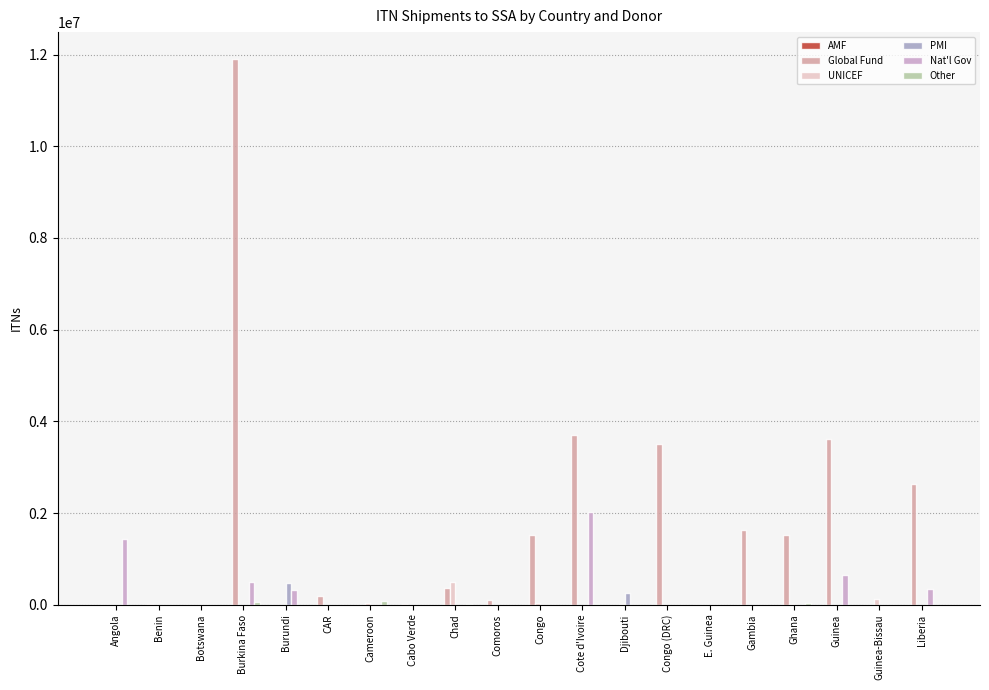

What is the maximum value shown in the chart?

11894230